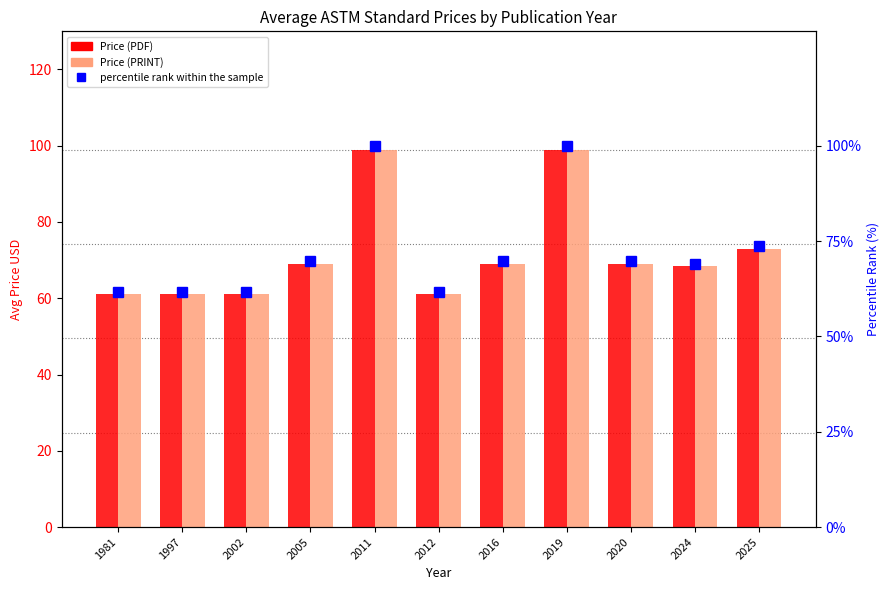

At which category does the chart reach its peak across all series?

2011